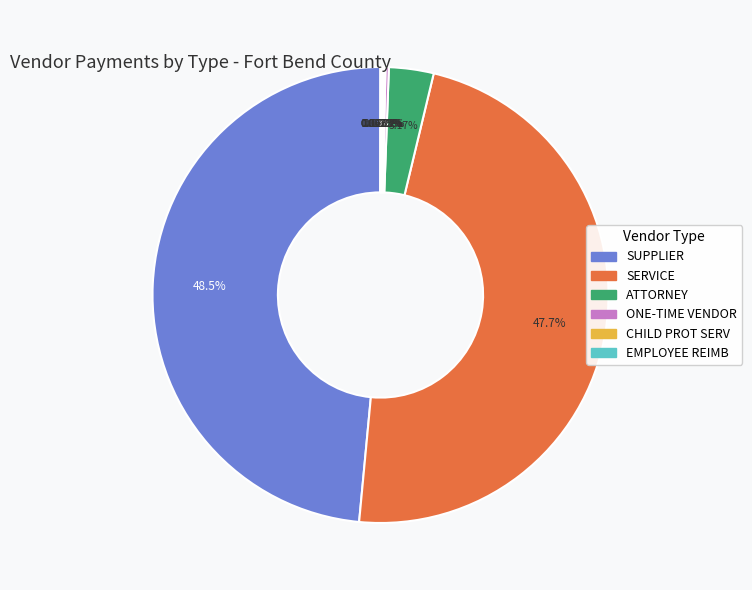

Does any single category account for the majority?

No